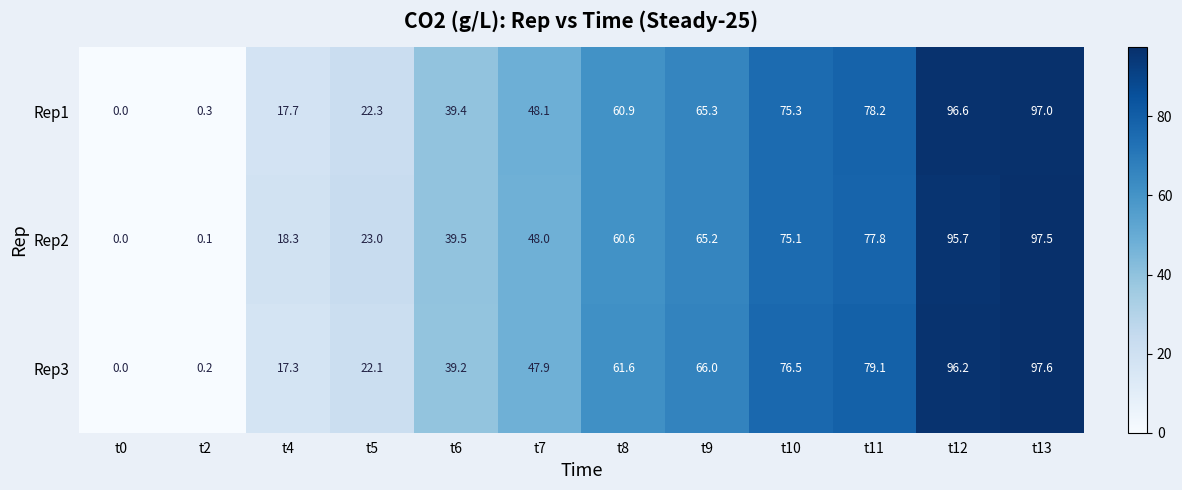

Between t0 and t12, which series saw the biggest shift?

Rep1